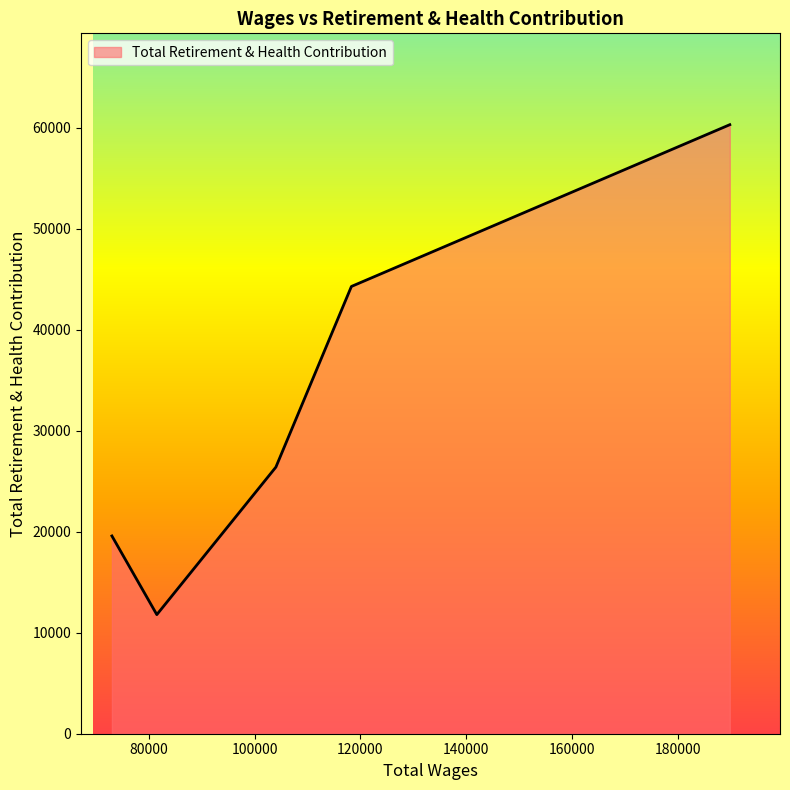

What is the average value?

32476